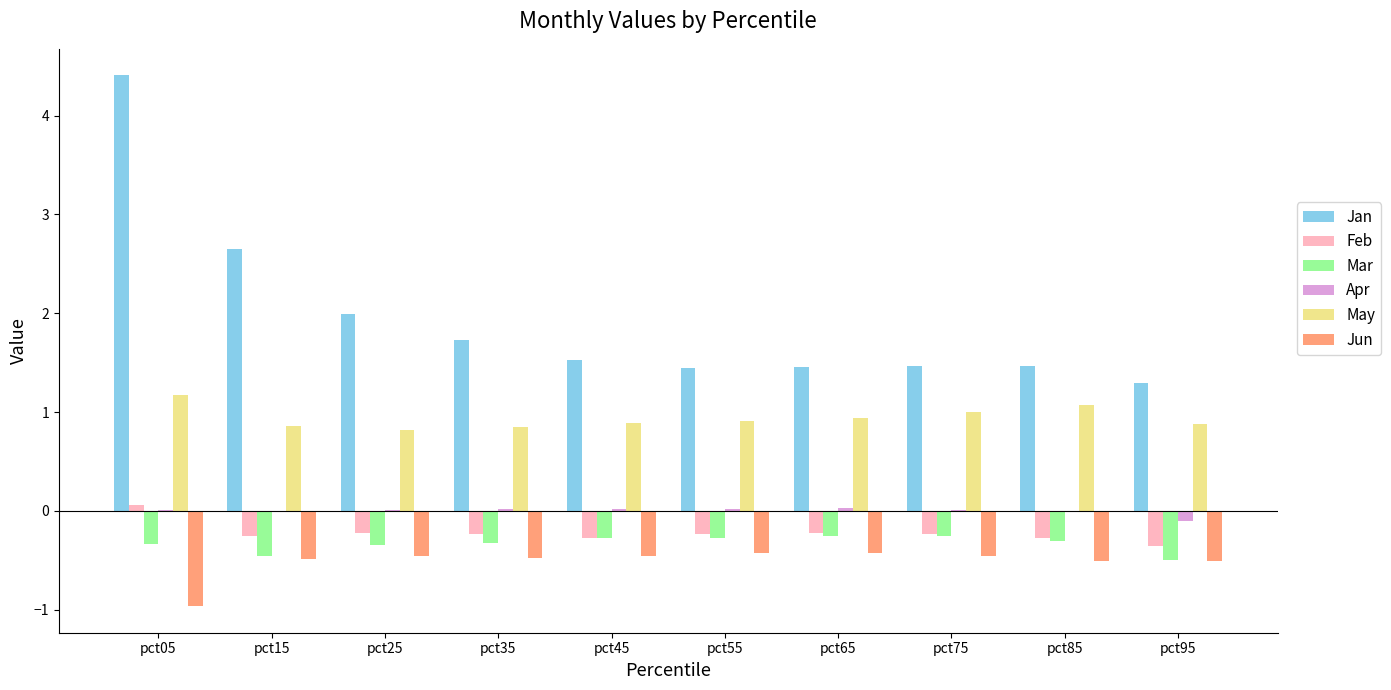

Count the number of categories in the chart.

10